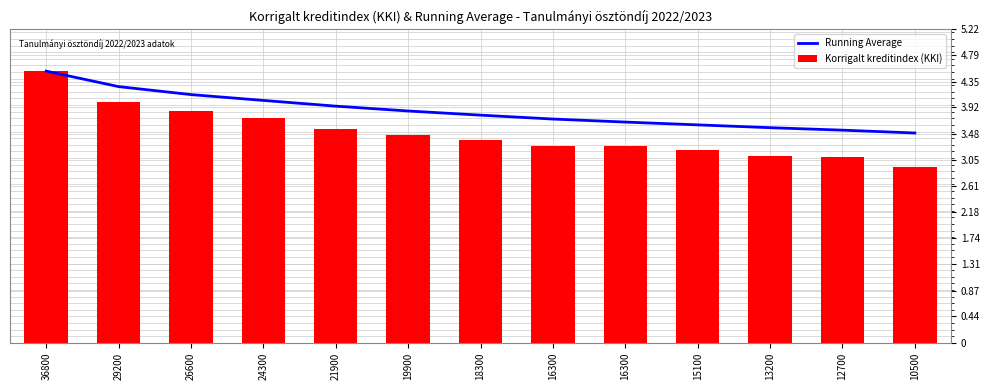

What is the average value of the Korrigalt kreditindex (KKI) series?

5.7